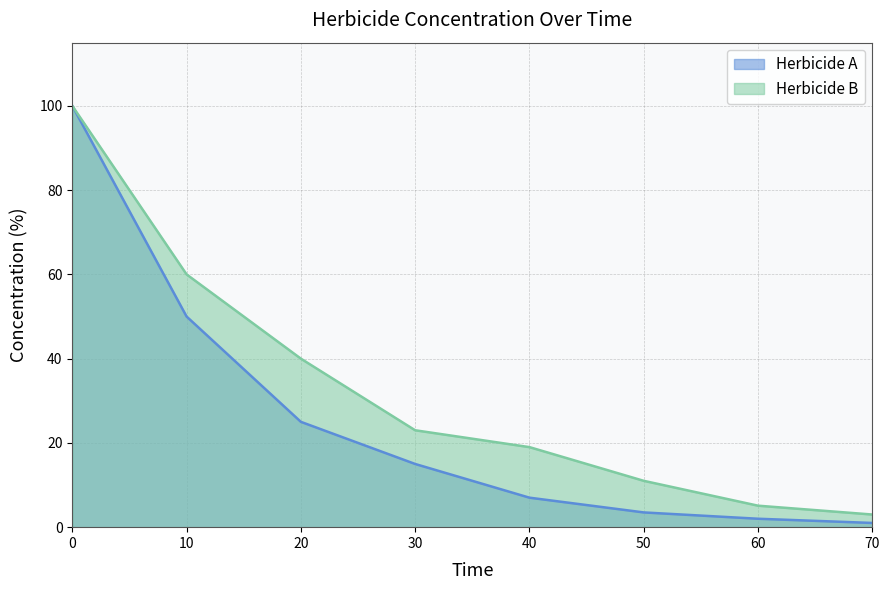

Reading left to right, what are all the values shown in this chart?

Herbicide A: 100.0	50.0	25.0	15.0	7.0	3.5	2.0	1.0
Herbicide B: 100.0	60.0	40.0	23.0	19.0	11.0	5.1	3.0